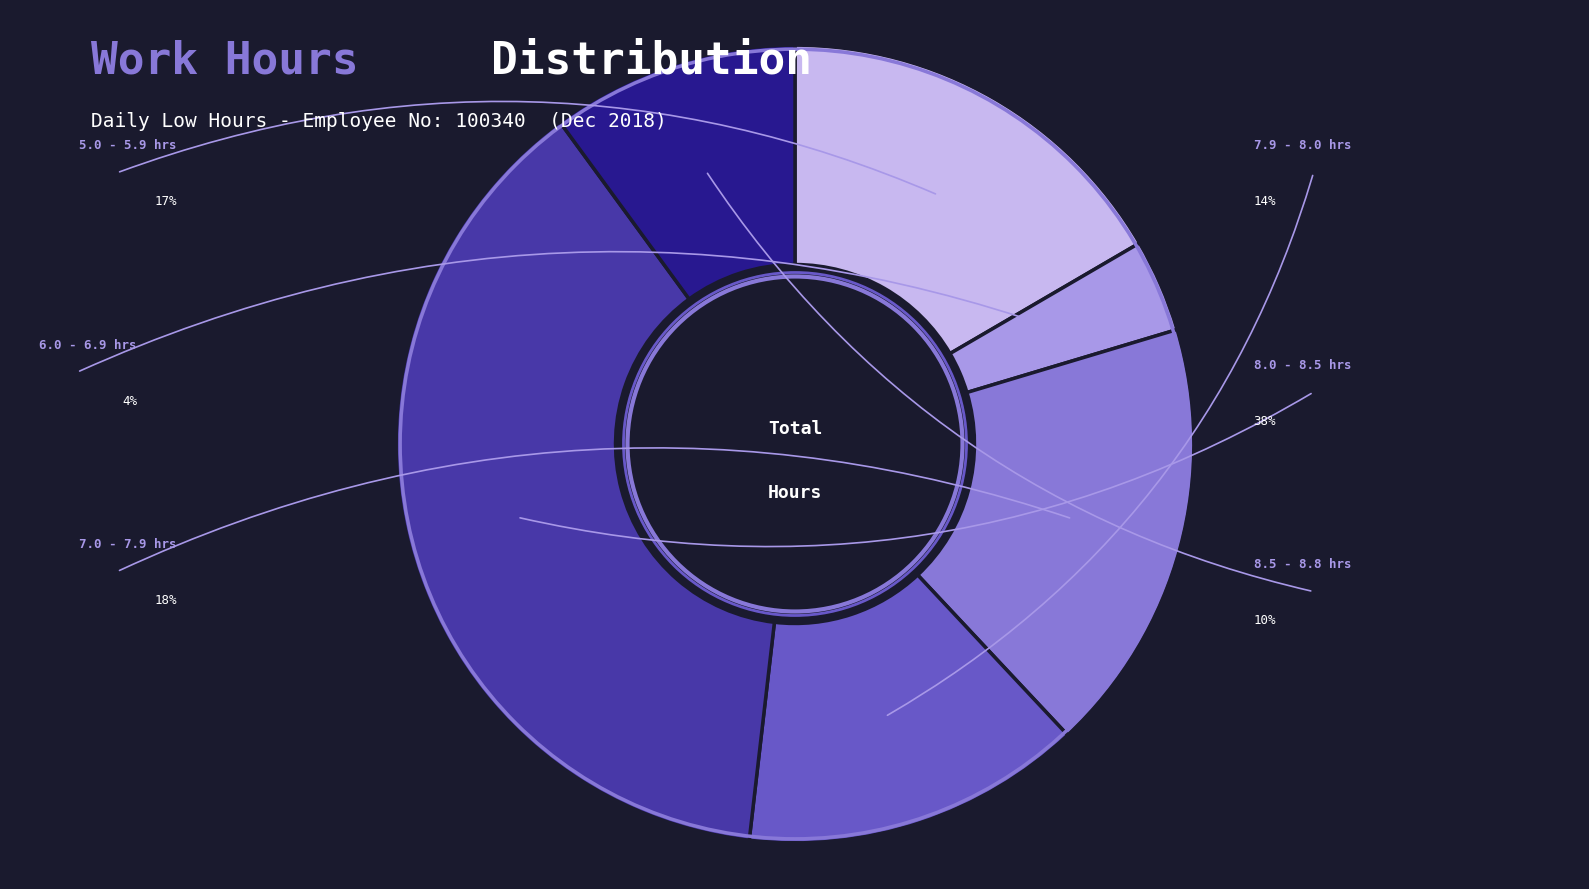

Is it true that Day 11 is 16% of the pie?

False